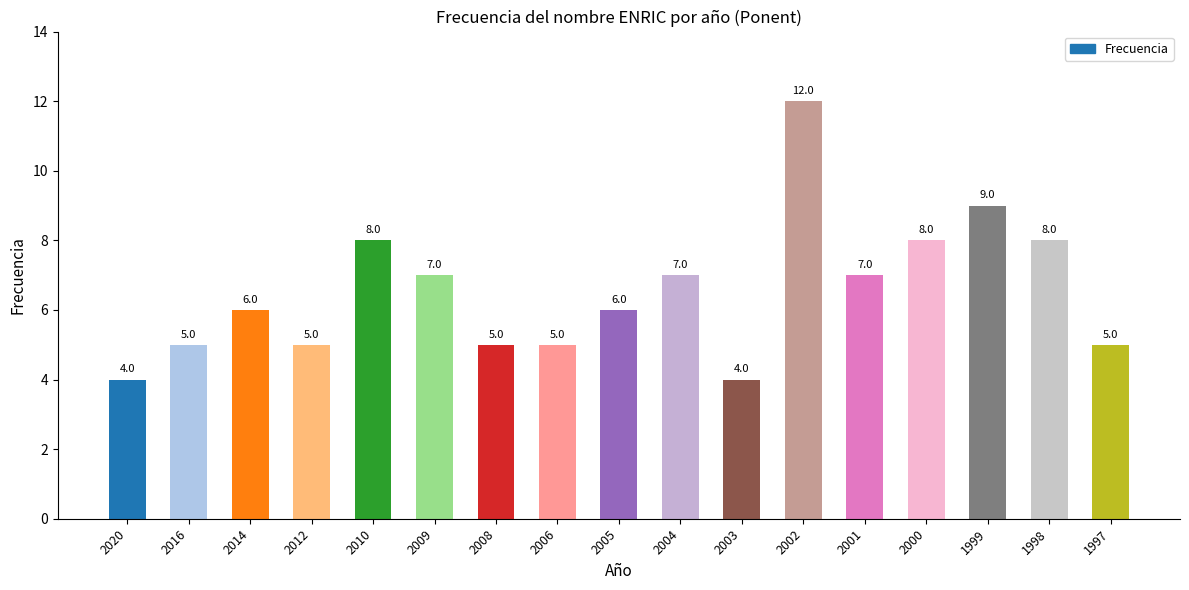

True or false: the data shows 4 at 2003.

True